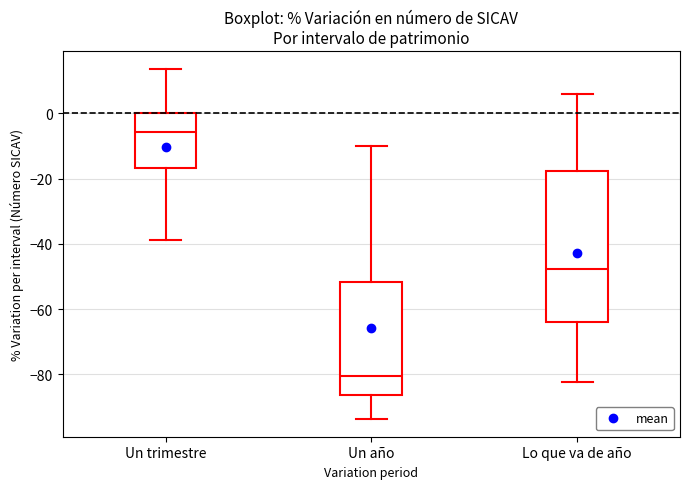

Reading left to right, read every box against the y-axis: the position of its median line, the range the box covers, and the ends of its whiskers. The values are not printed on the chart, so give them approximately, as read against the axis.

Un trimestre: median -6, box -16 to 0, whiskers -38 to 14
Un año: median -80, box -86 to -52, whiskers -94 to -10
Lo que va de año: median -48, box -64 to -18, whiskers -82 to 6